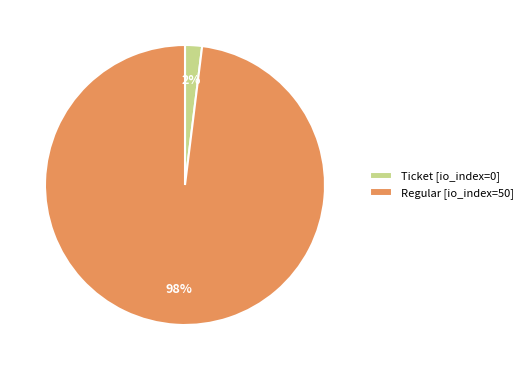

Which category has the smallest portion of the pie?

Ticket [io_index=0]